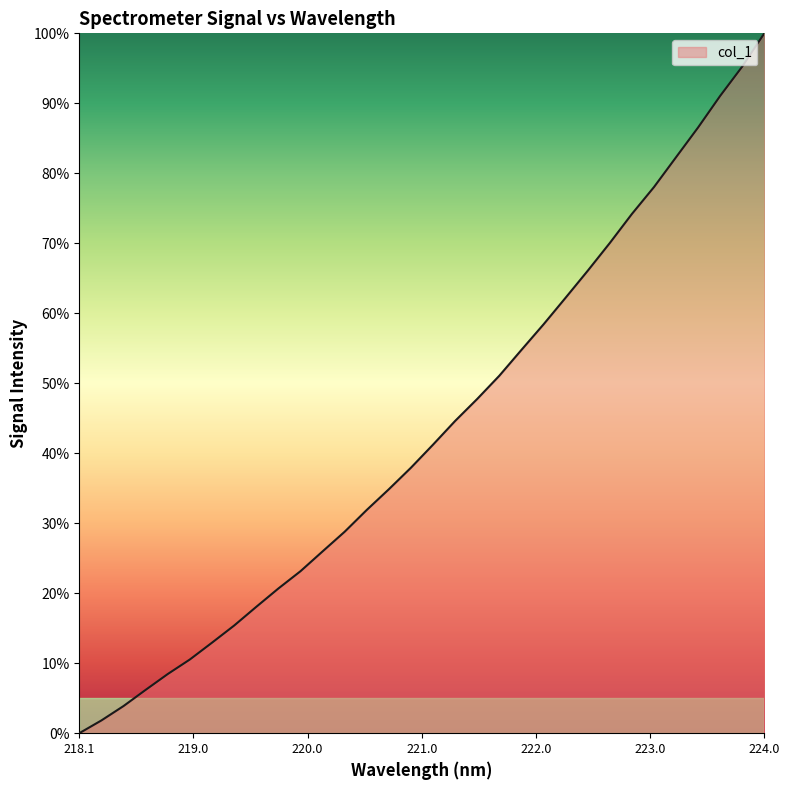

How many lines are shown in the chart?

1